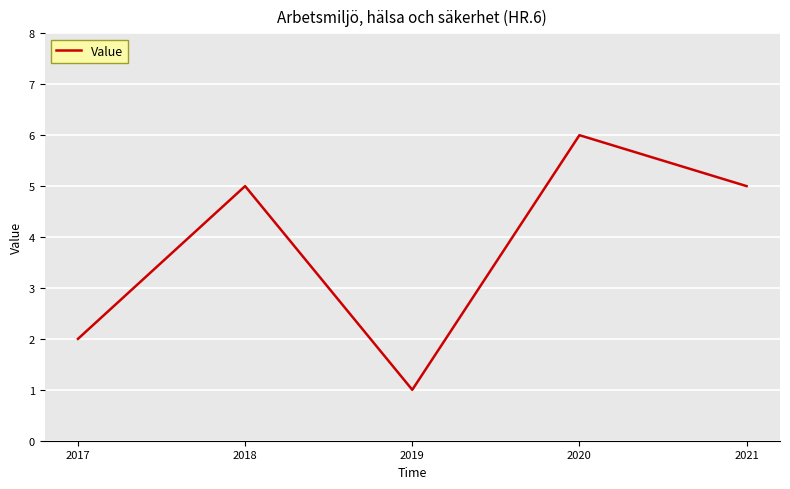

How many categories are shown in the chart?

5